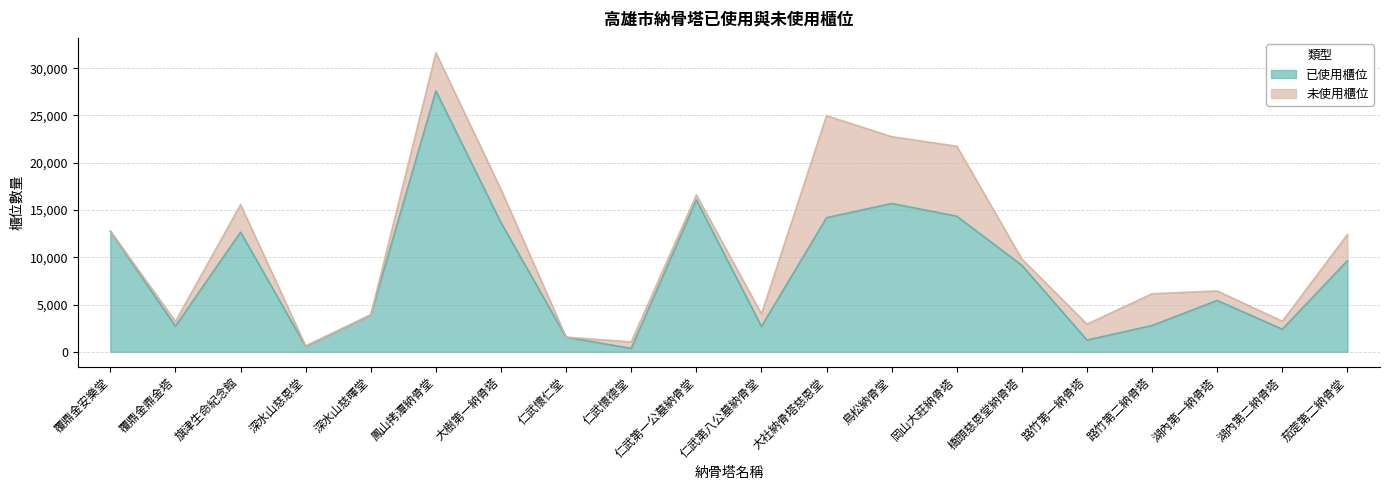

Where is the first local minimum?

覆鼎金鼎金塔